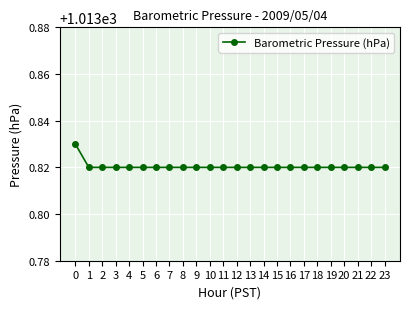

What is the sum of the values at 11 and 19?

2027.6